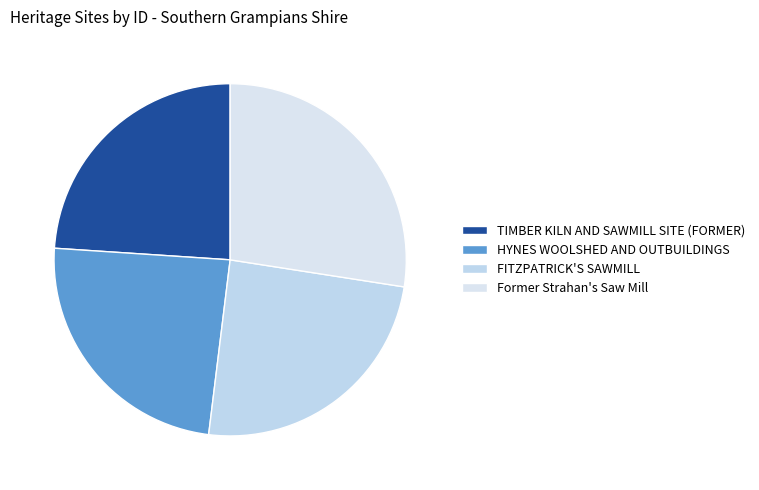

Which category has the smallest portion of the pie?

TIMBER KILN AND SAWMILL SITE (FORMER)